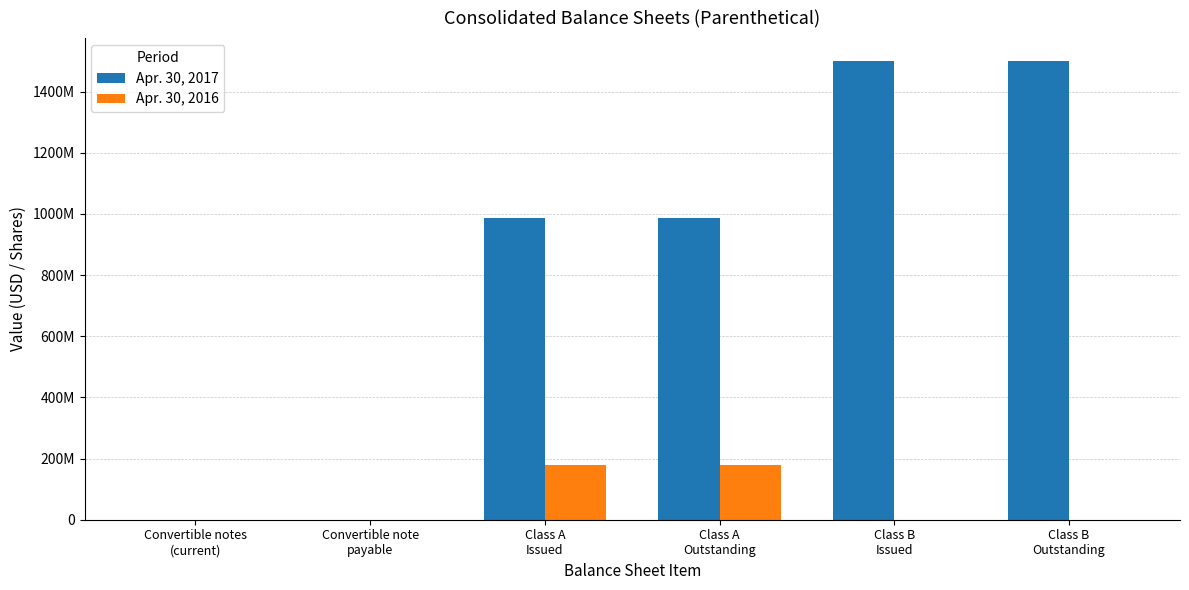

Does the chart contain stacked bars?

No